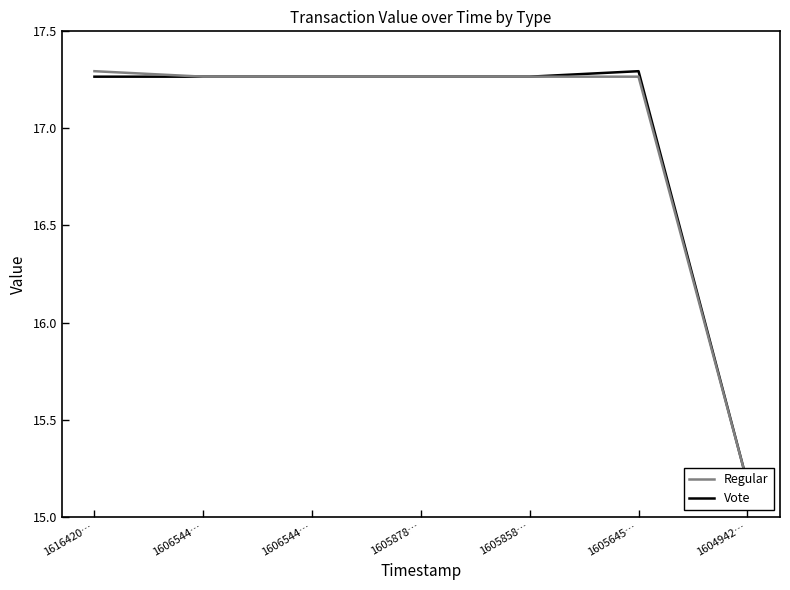

Rank the series at 1606544… from highest to lowest value.

Regular, Vote